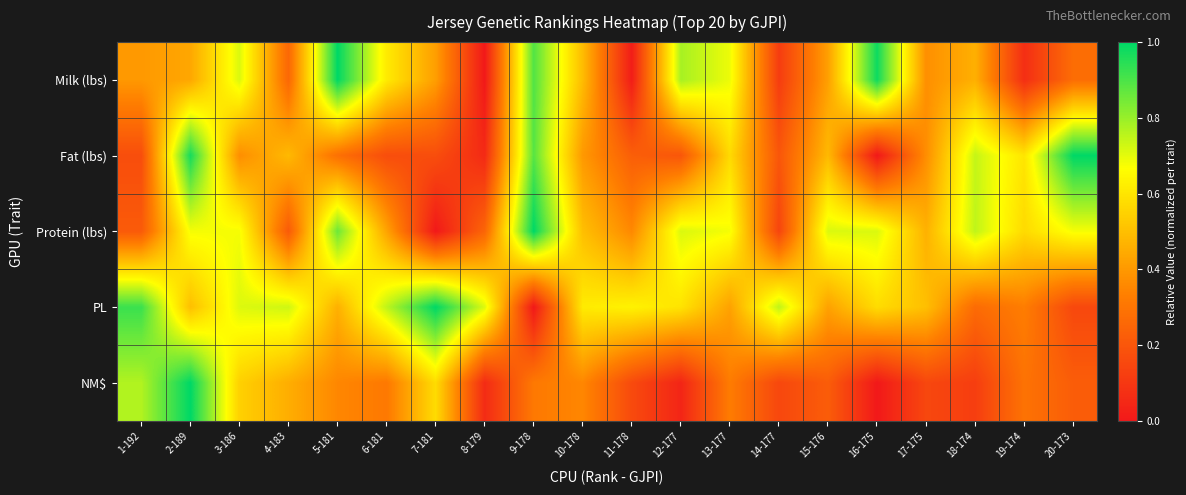

What is the difference between the highest and lowest values at 4-183?

0.5